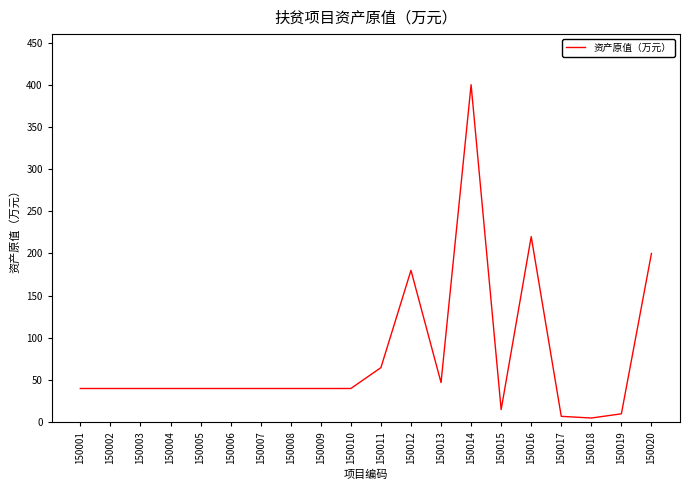

The value at 150013 is 47.0. True or false?

True